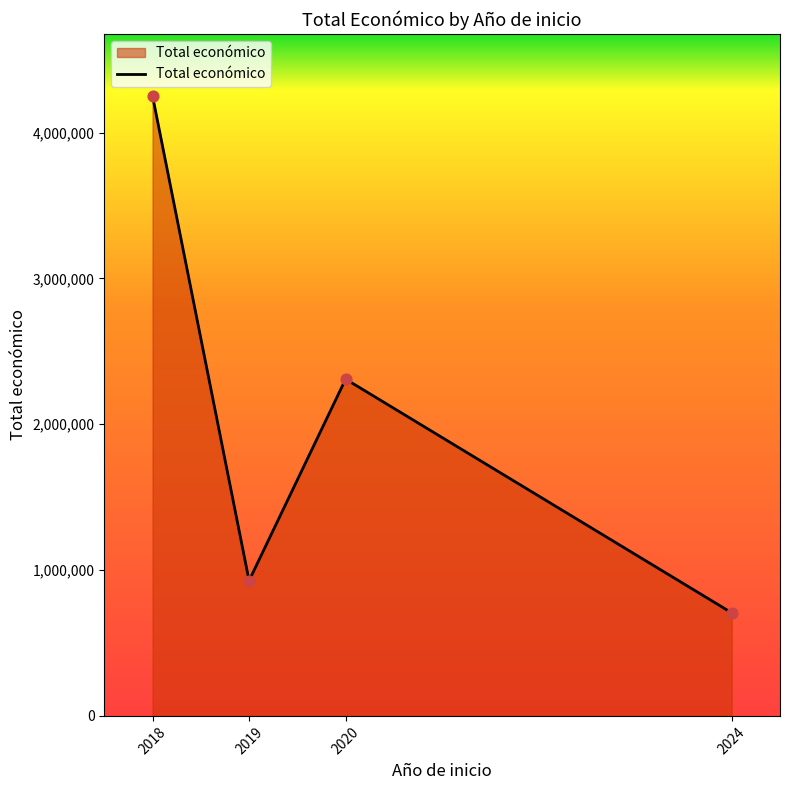

What is the ratio of the value at 2020 to the value at 2019?

2.5